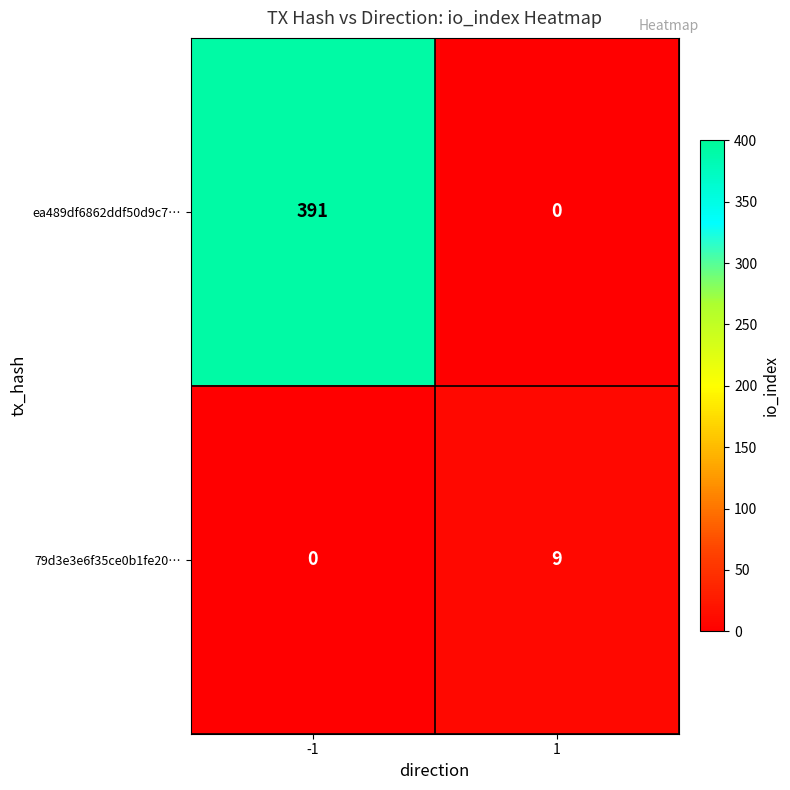

What is the spread (max minus min) of values at -1?

391